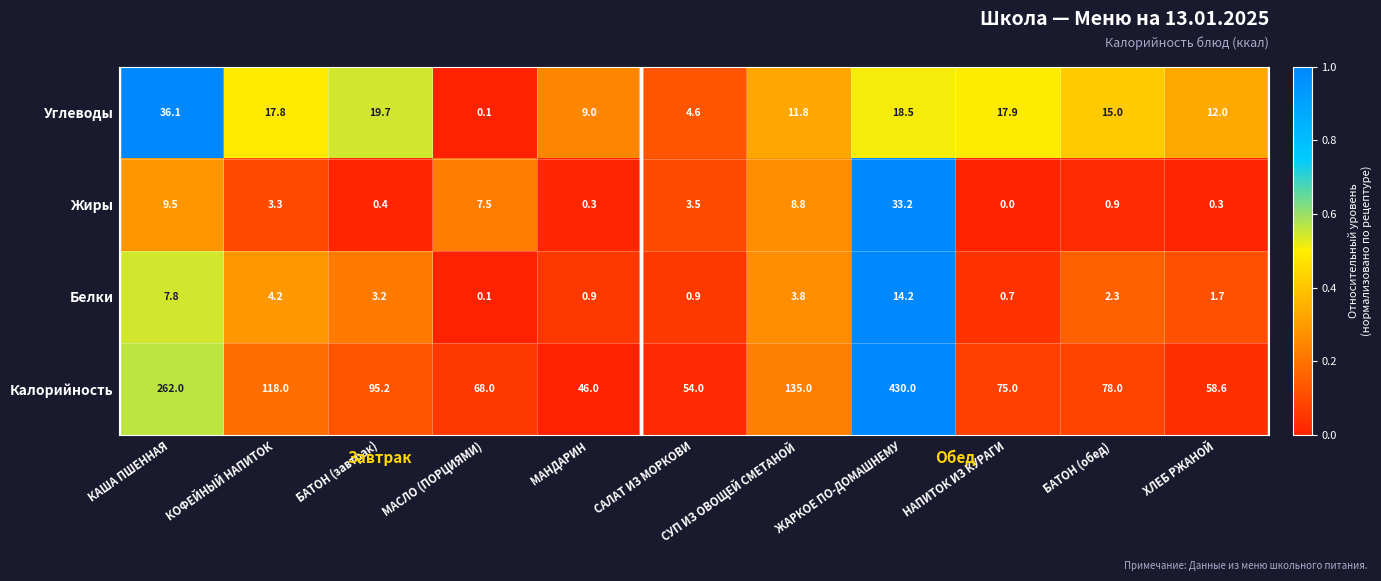

Where is Калорийность nearest to the value 238?

КАША ПШЕННАЯ